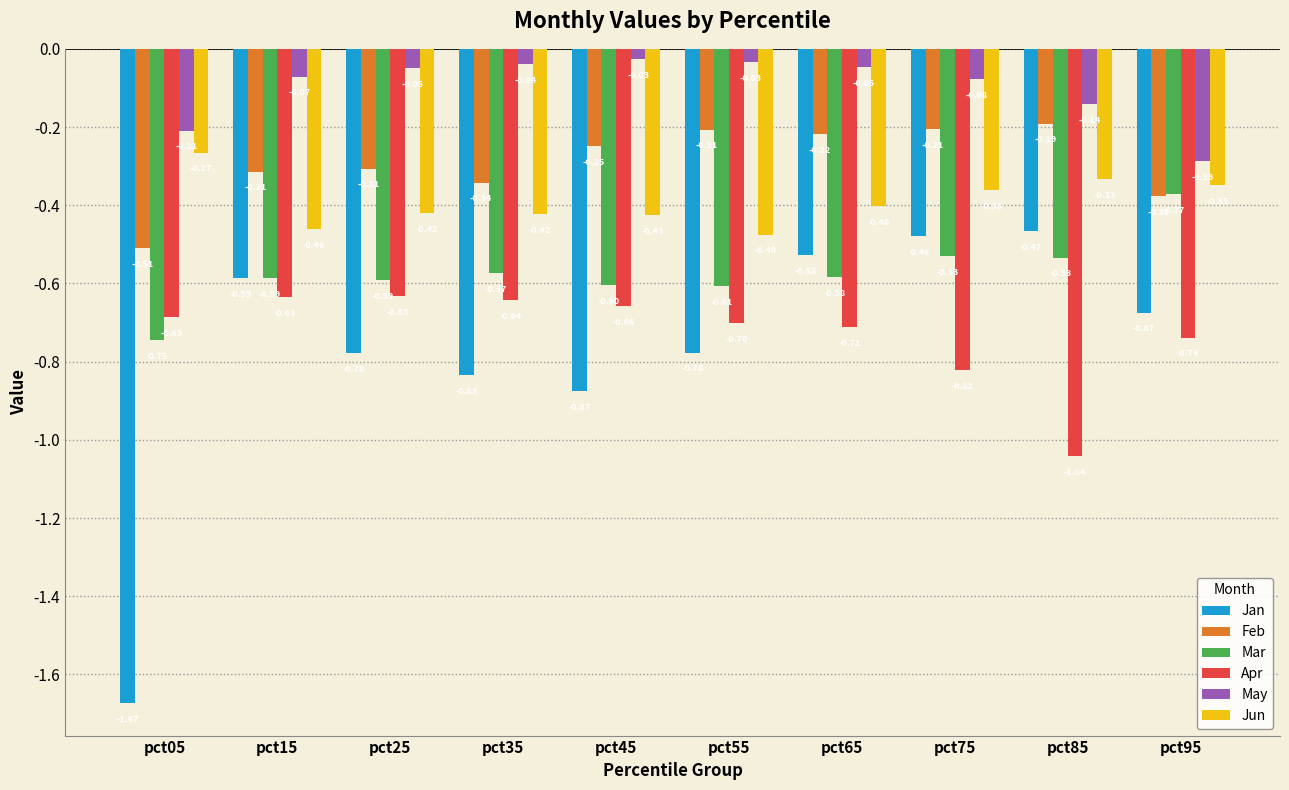

What is the difference between the maximum and minimum values in the Jan series?

1.2